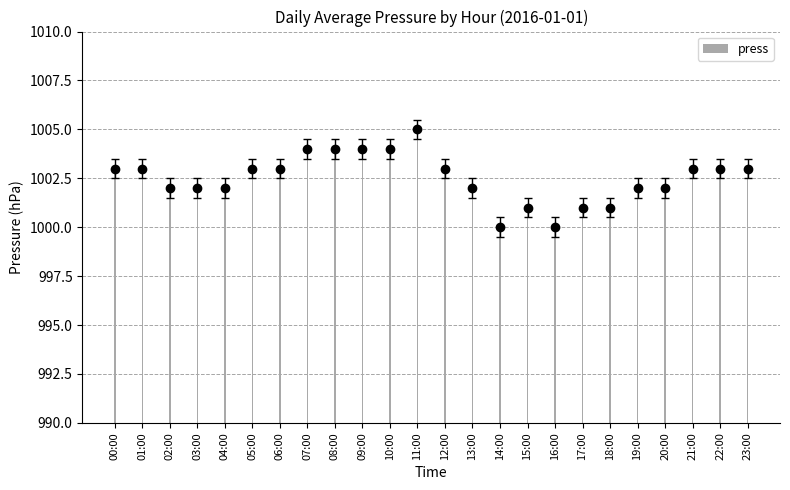

What is the label of the 10th bar from the right?

14:00